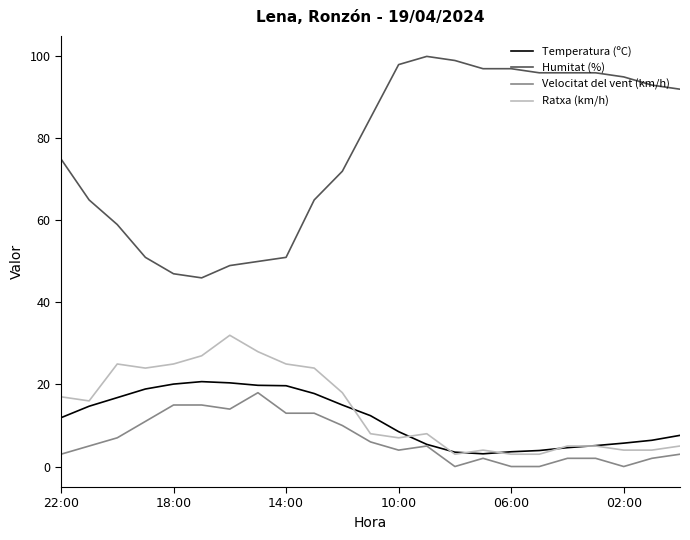

Which series has the widest spread of values?

Humitat (%)